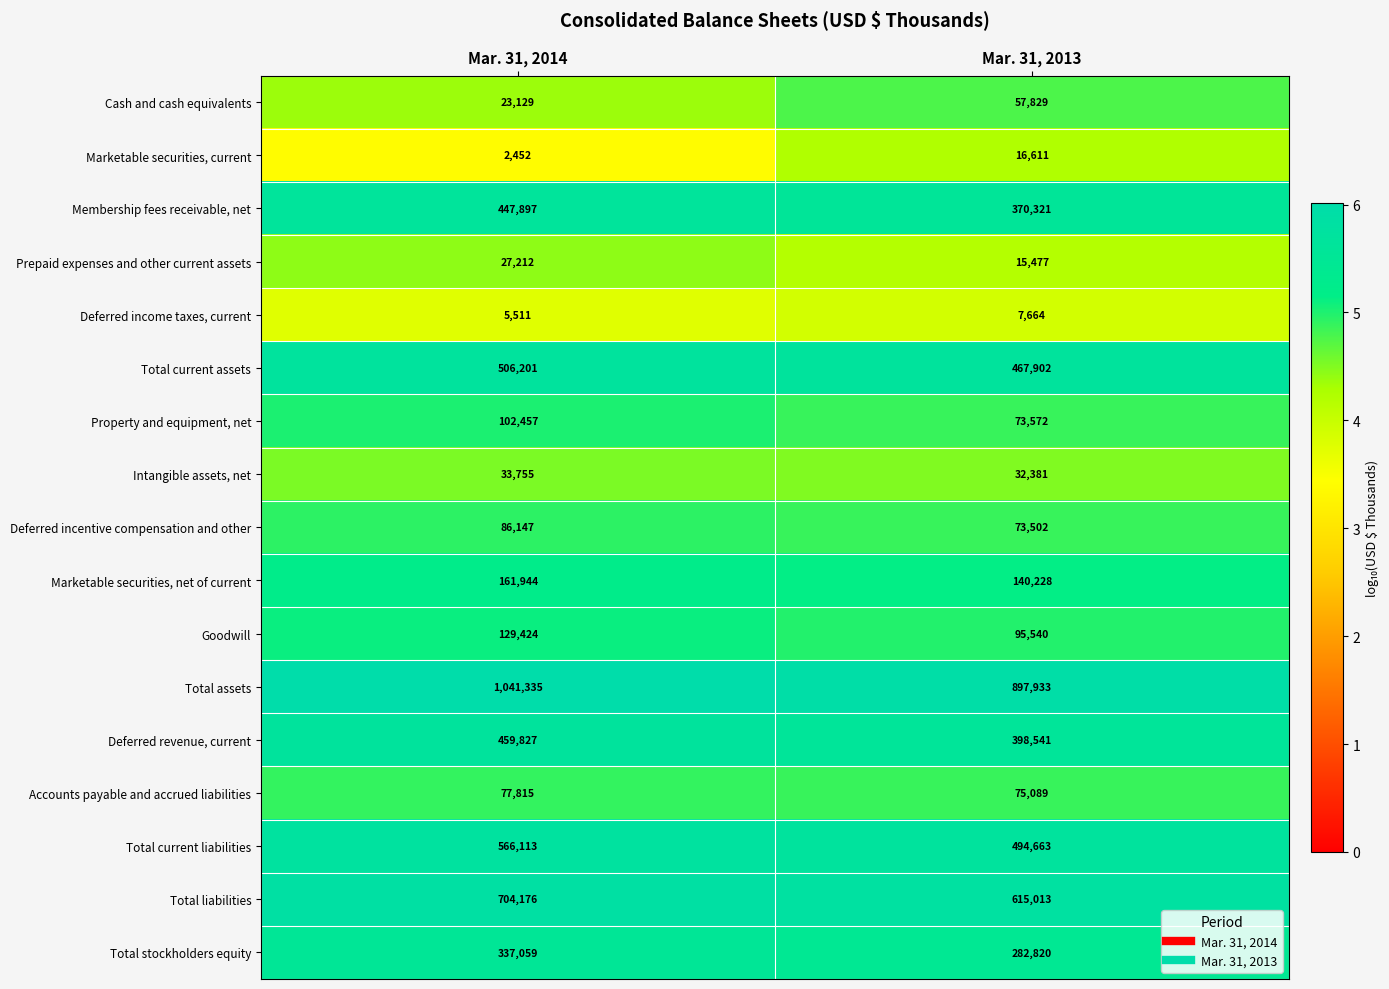

Which series has the largest total across all categories?

Total assets